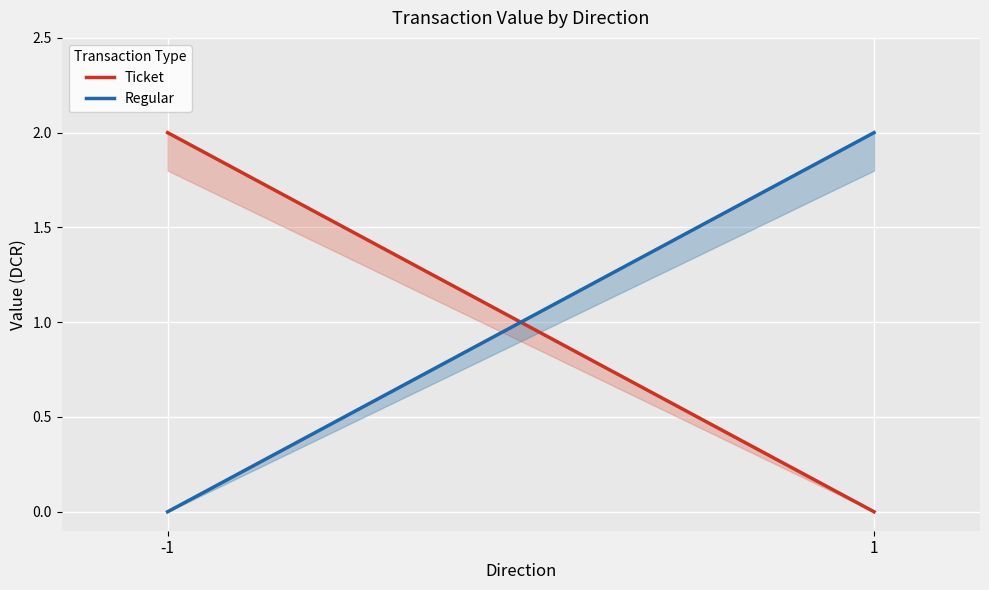

The value of Regular at 1 is 3.0. True or false?

False